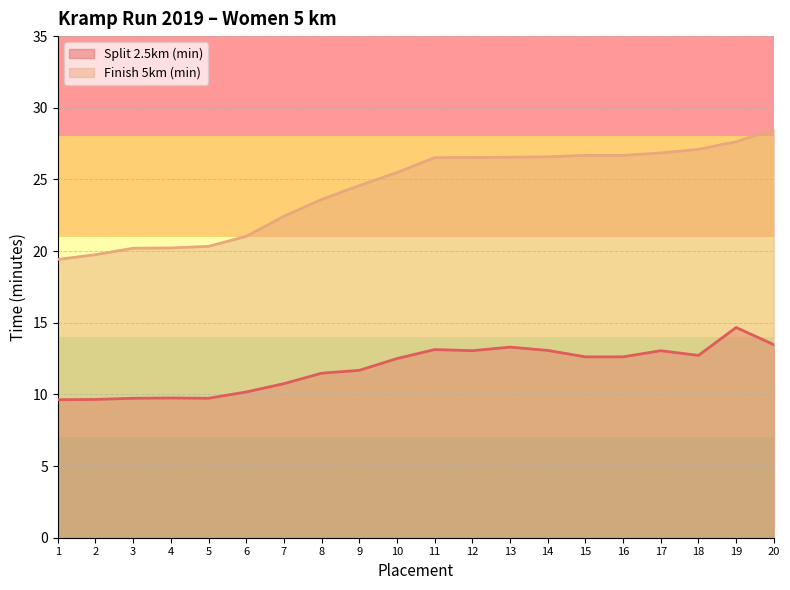

Rank the series by their average value, from lowest to highest.

Split 2.5km (min), Finish 5km (min)